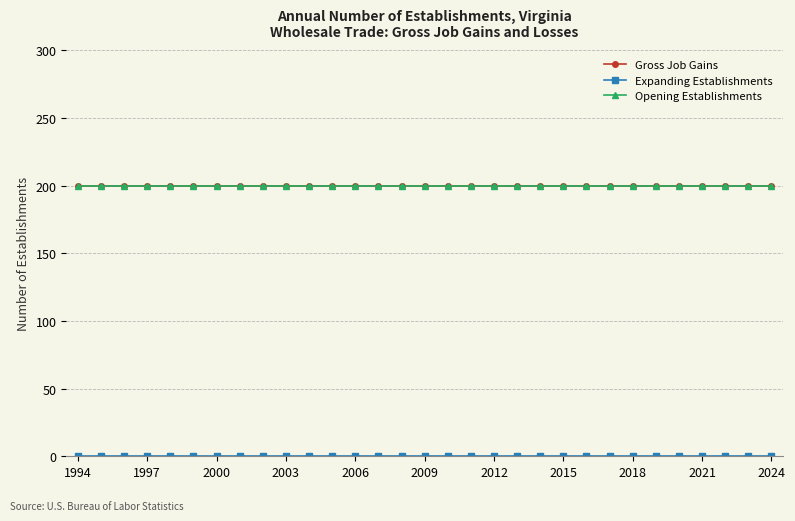

Which series has the largest total across all categories?

Gross Job Gains